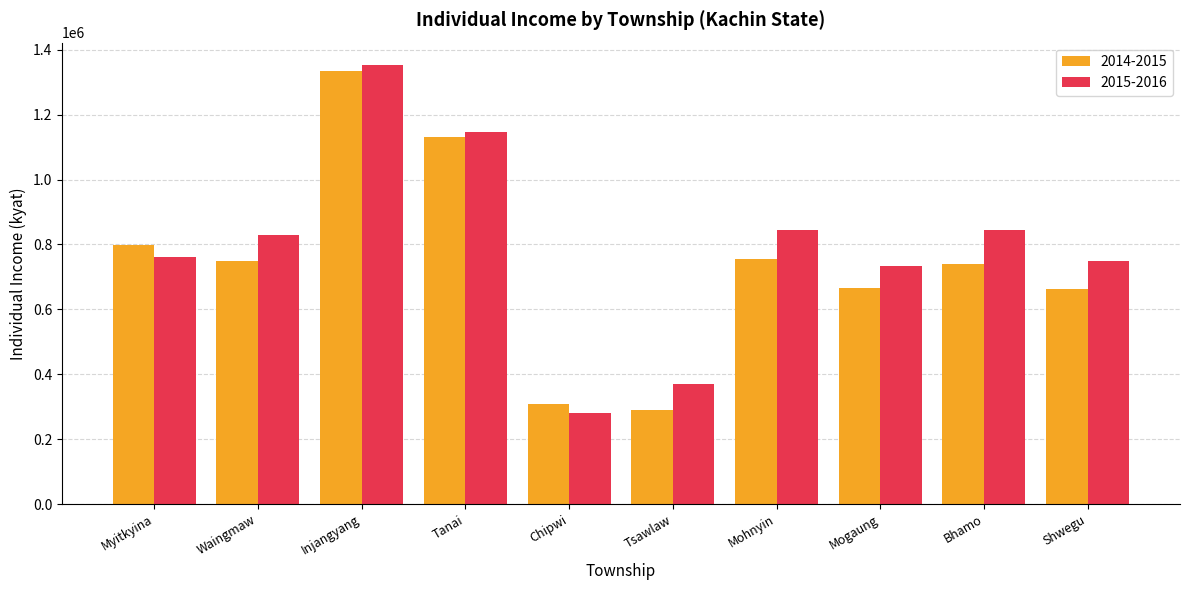

What is the sum of all 2014-2015 values?

7432210